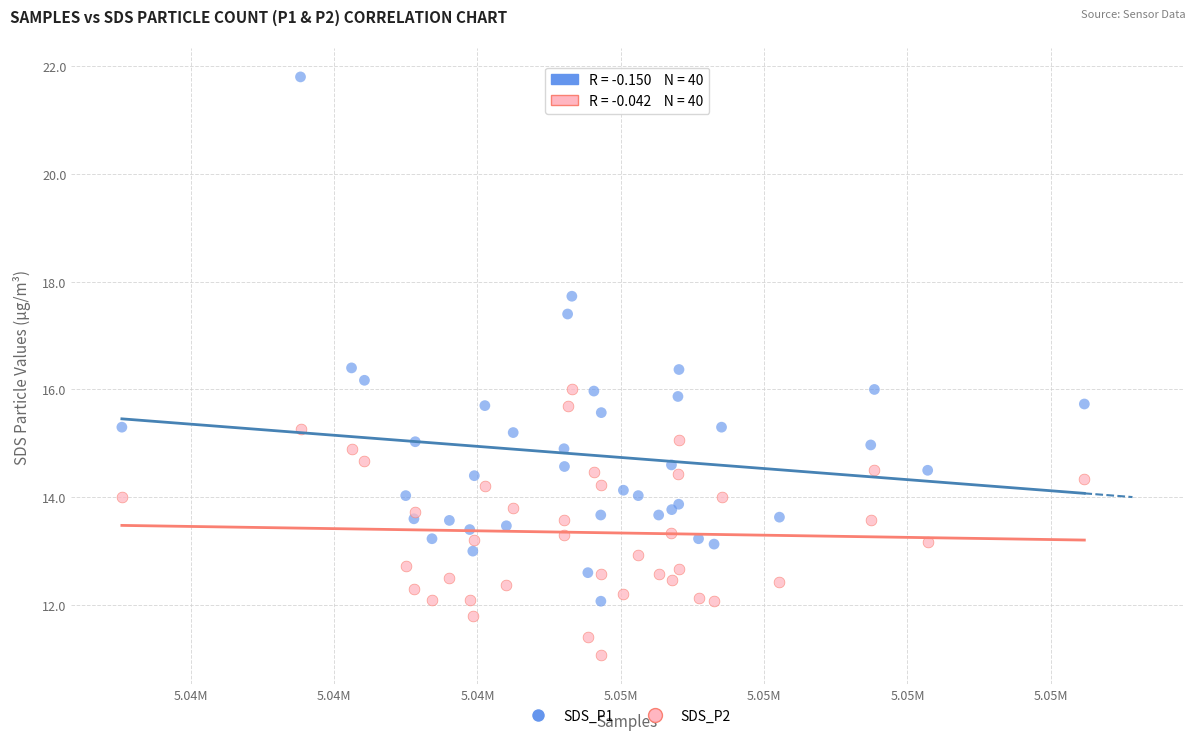

Which series has the largest Y range (max minus min)?

SDS_P1